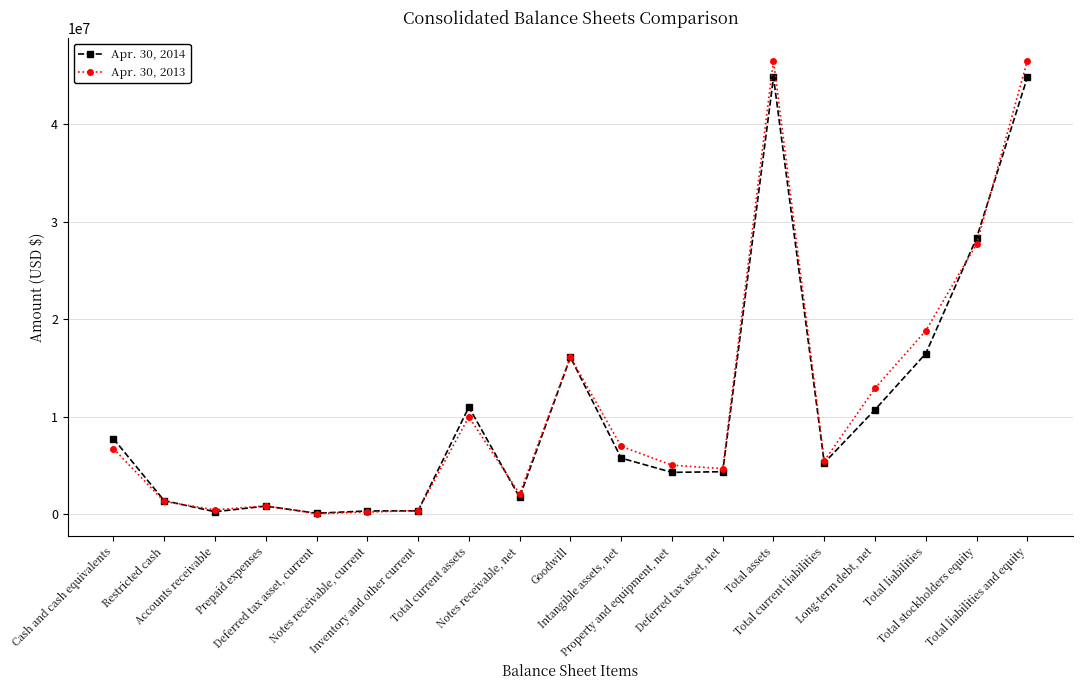

At Intangible assets, net, list the series in order from largest to smallest.

Apr. 30, 2013, Apr. 30, 2014